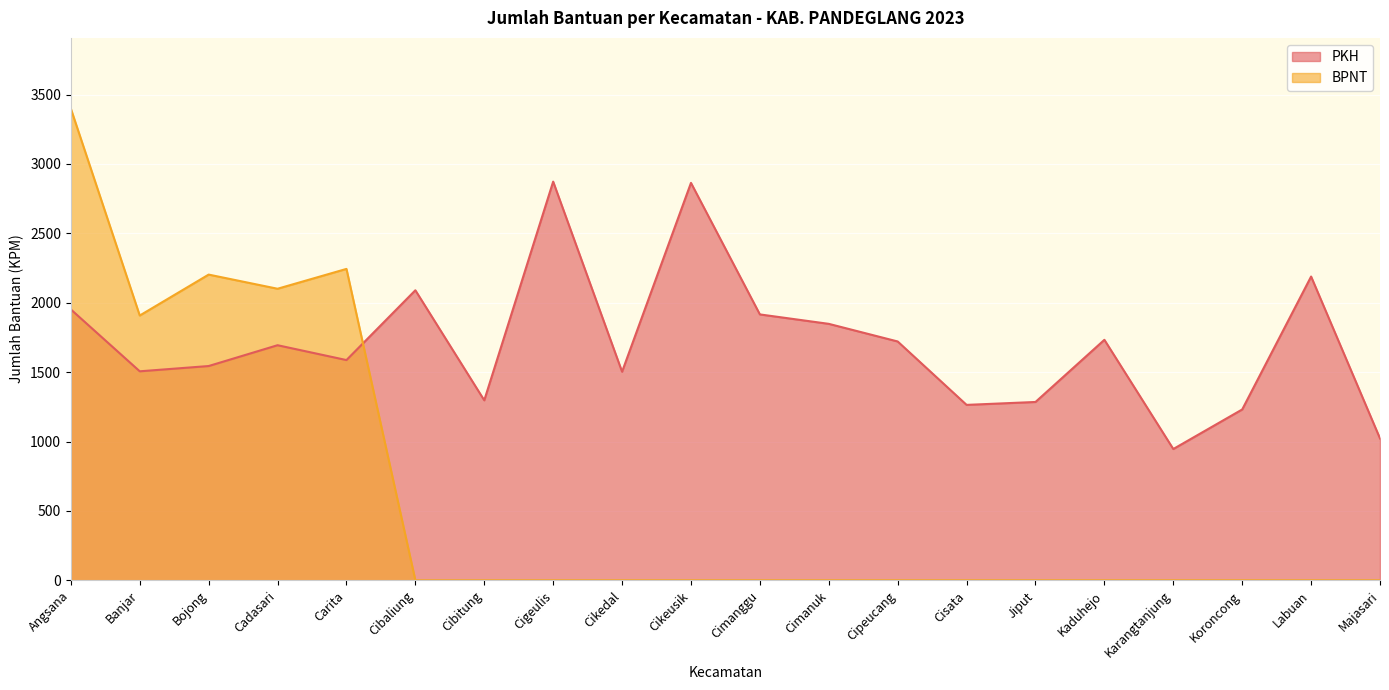

True or false: BPNT has a value of 0 at Cikeusik.

True